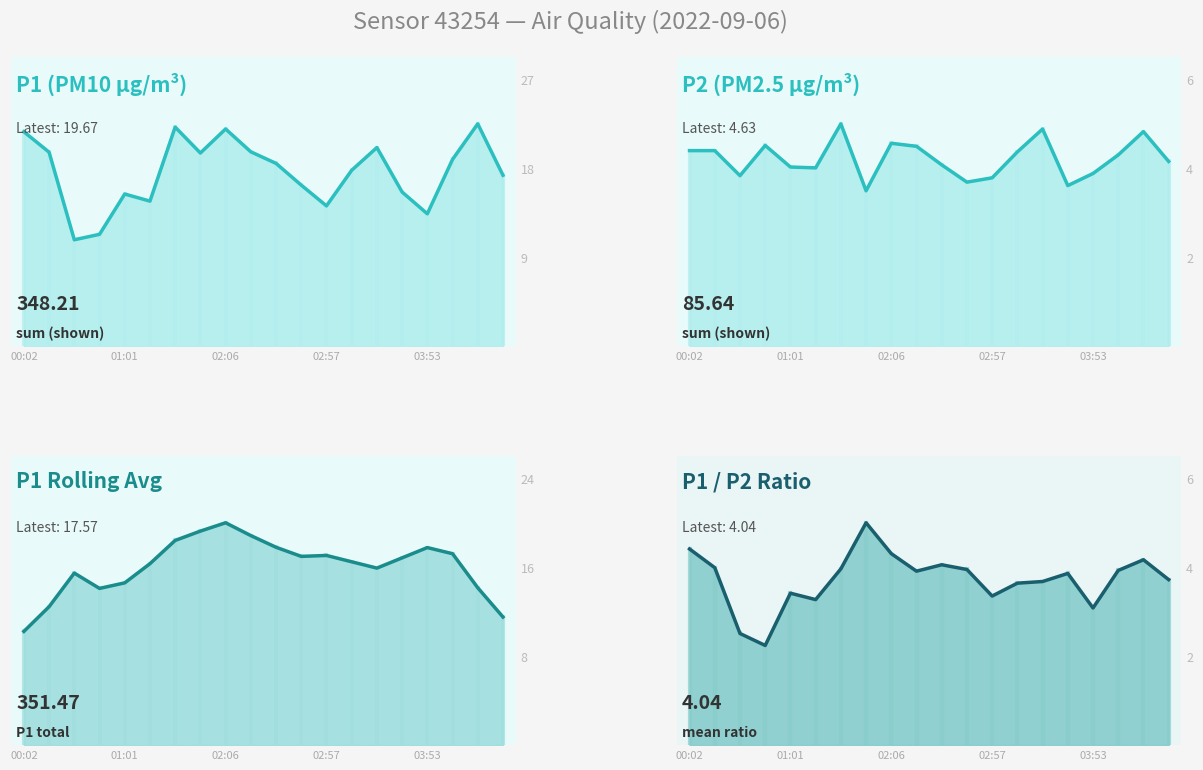

True or false: P1 and P2 intersect in this chart.

False